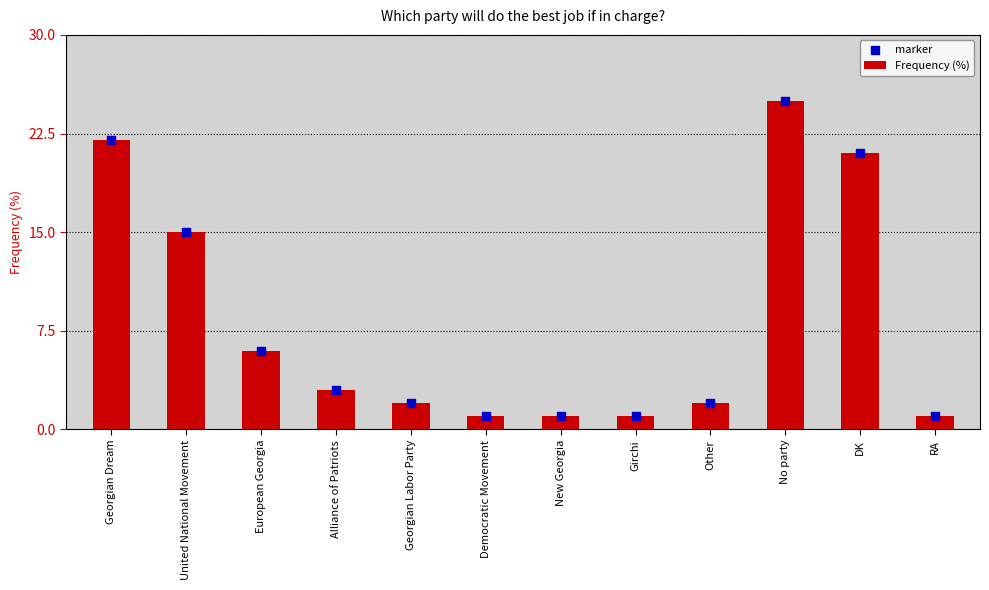

Which series contains the lowest Y value?

Frequency (%)